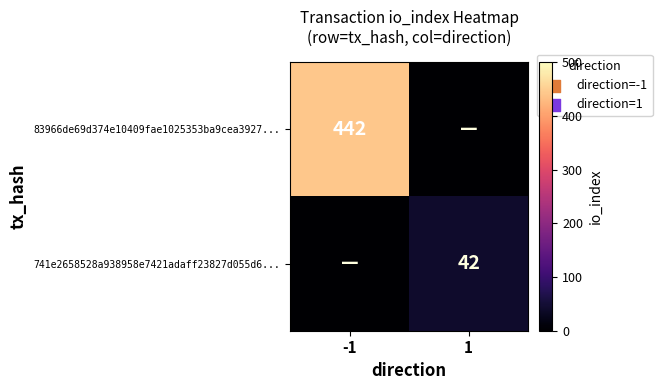

What is the total value across all series at 1?

42